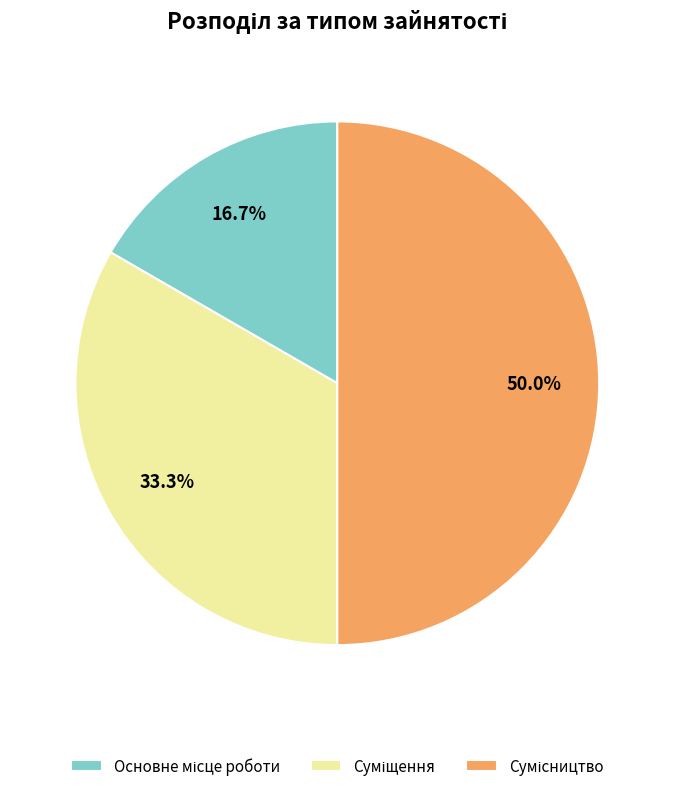

How many slices are in this pie chart?

3